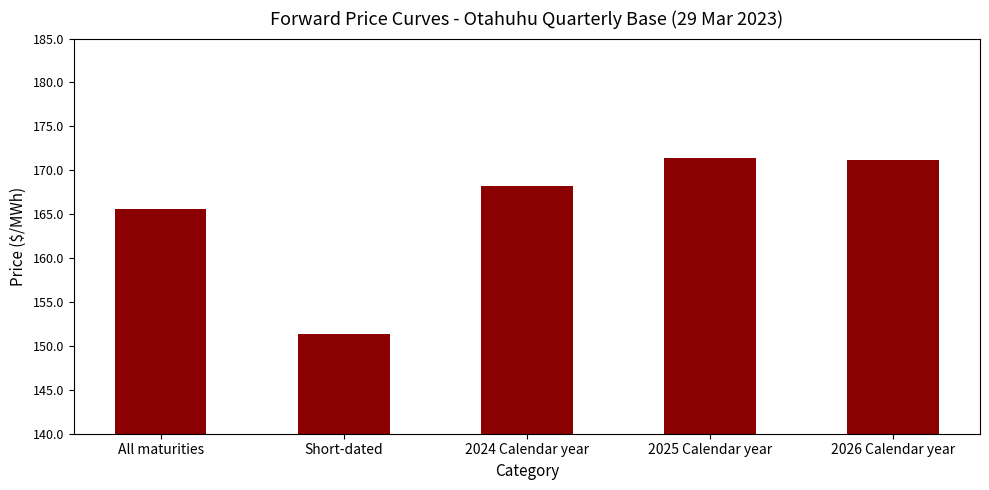

How many data points does each series have?

5